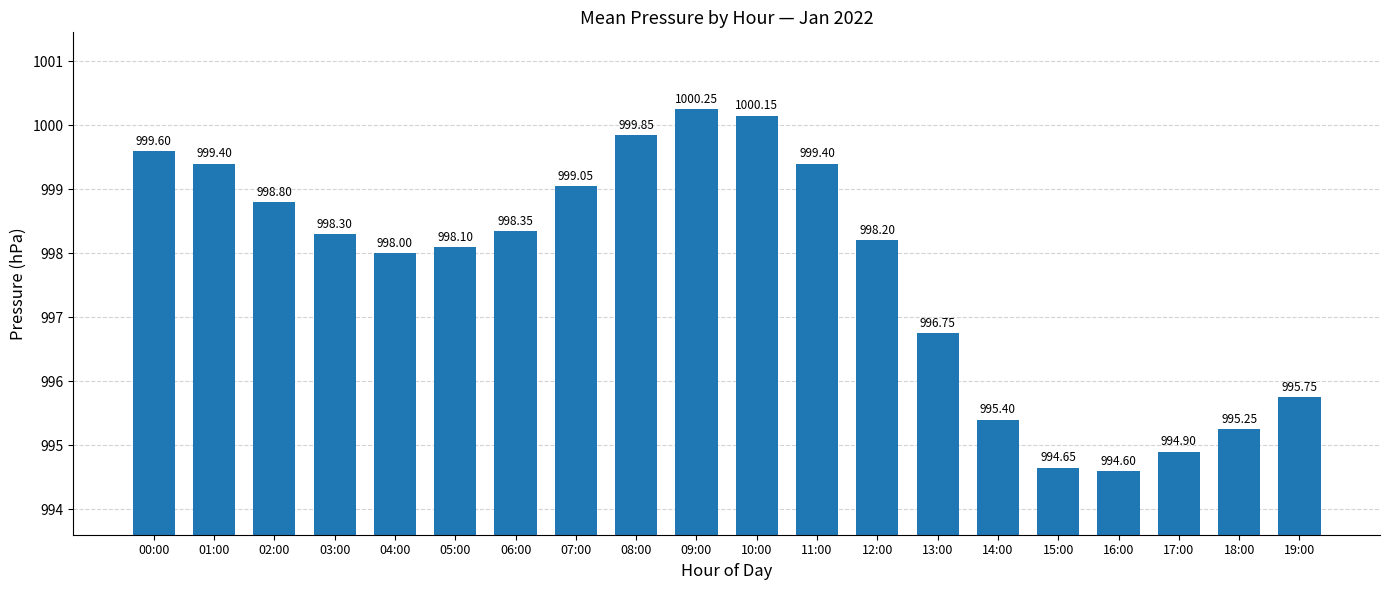

The chart shows a value of 999.4 at 01:00. True or false?

True